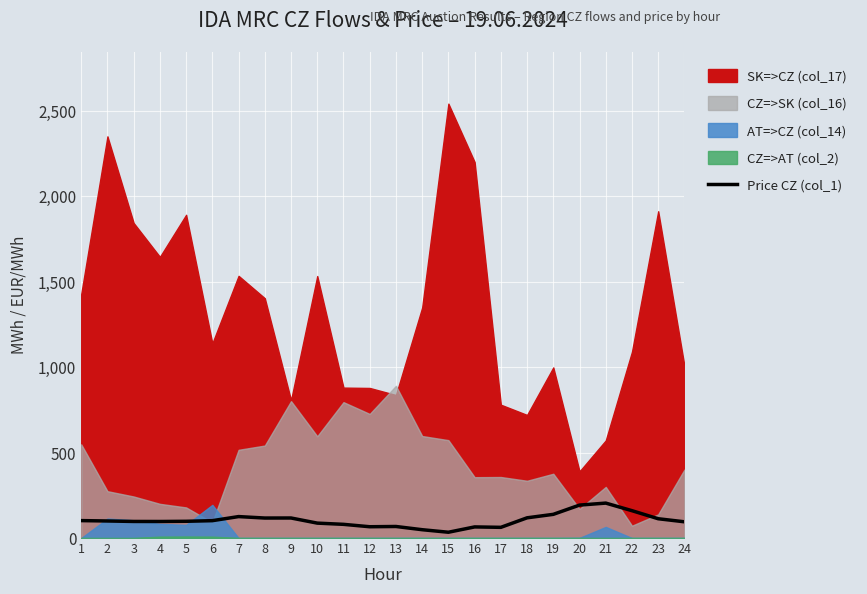

Which category has the lowest value across all series?

15